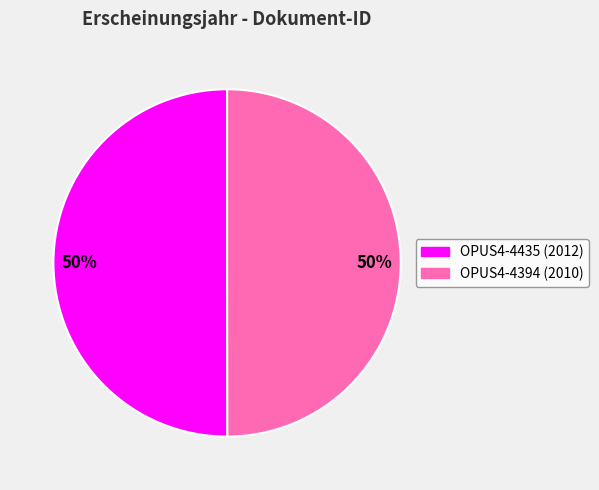

To the nearest percent, what portion does OPUS4-4435 represent?

50%